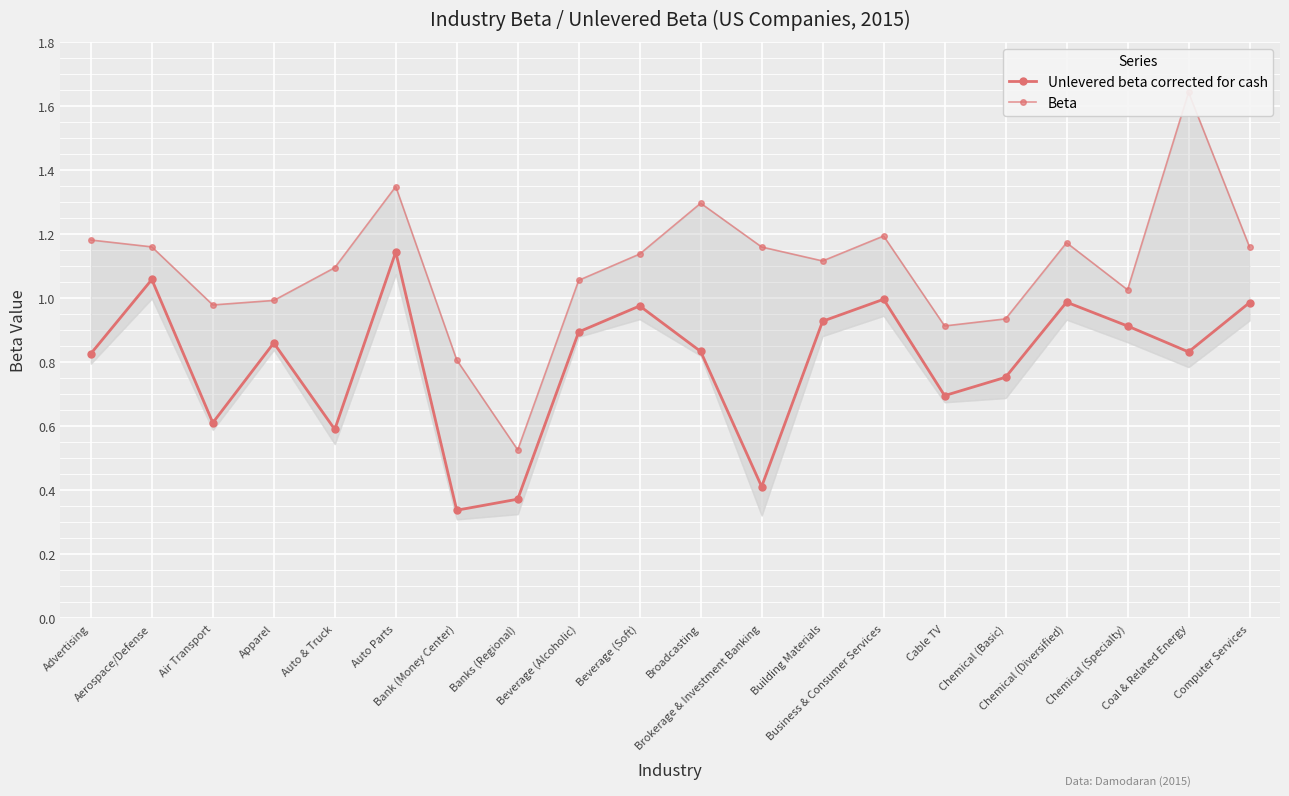

Rank the series by their maximum value, from highest to lowest.

Beta, Unlevered beta corrected for cash